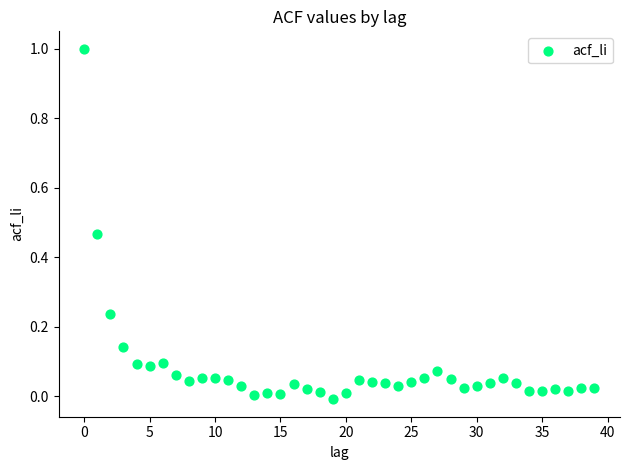

What is the range of Y values (max minus min)?

1.0